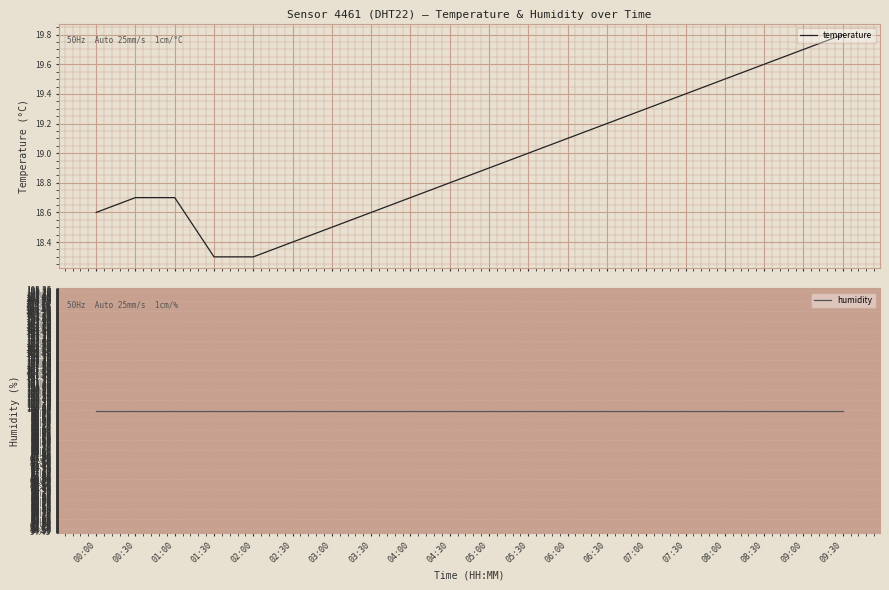

What are all the series names shown in the legend?

temperature, humidity